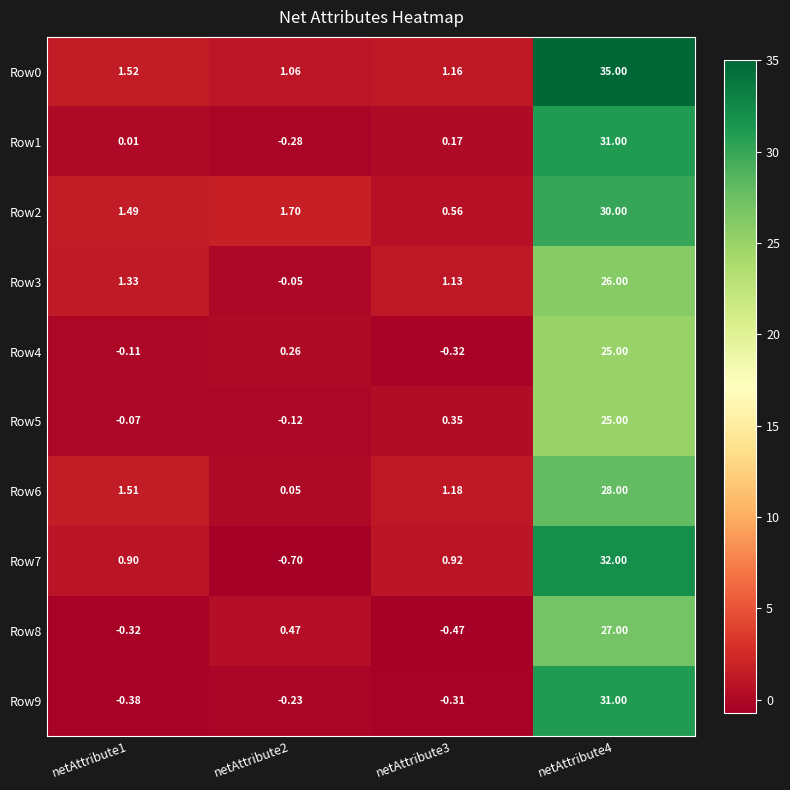

How many data points in Row7 are less than 0?

1